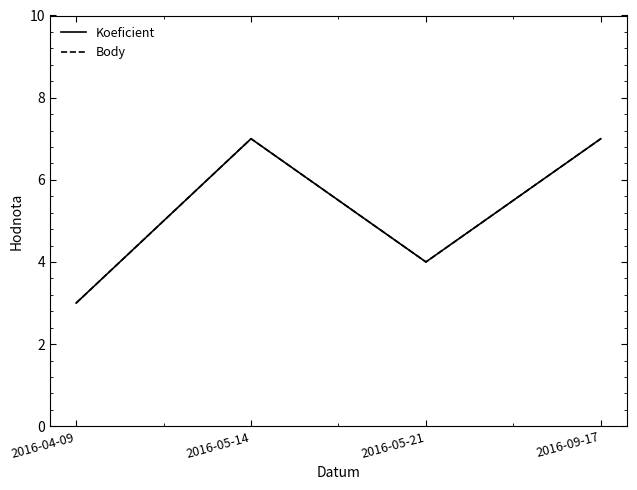

What is the lowest value of the Koeficient series?

3